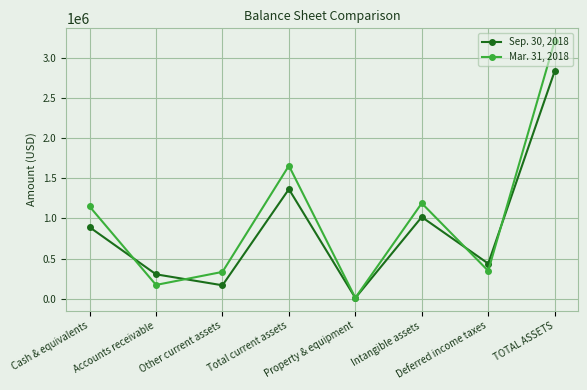

What is the sum of all Mar. 31, 2018 values?

8068493